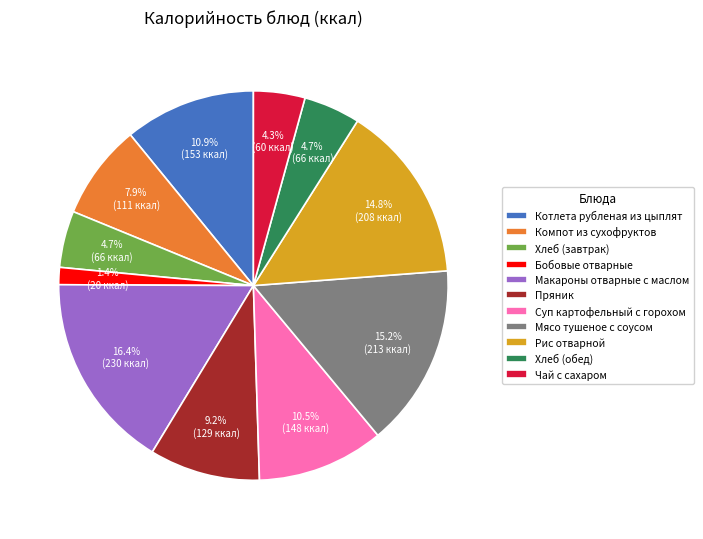

To the nearest percent, what is the average slice percentage?

9%